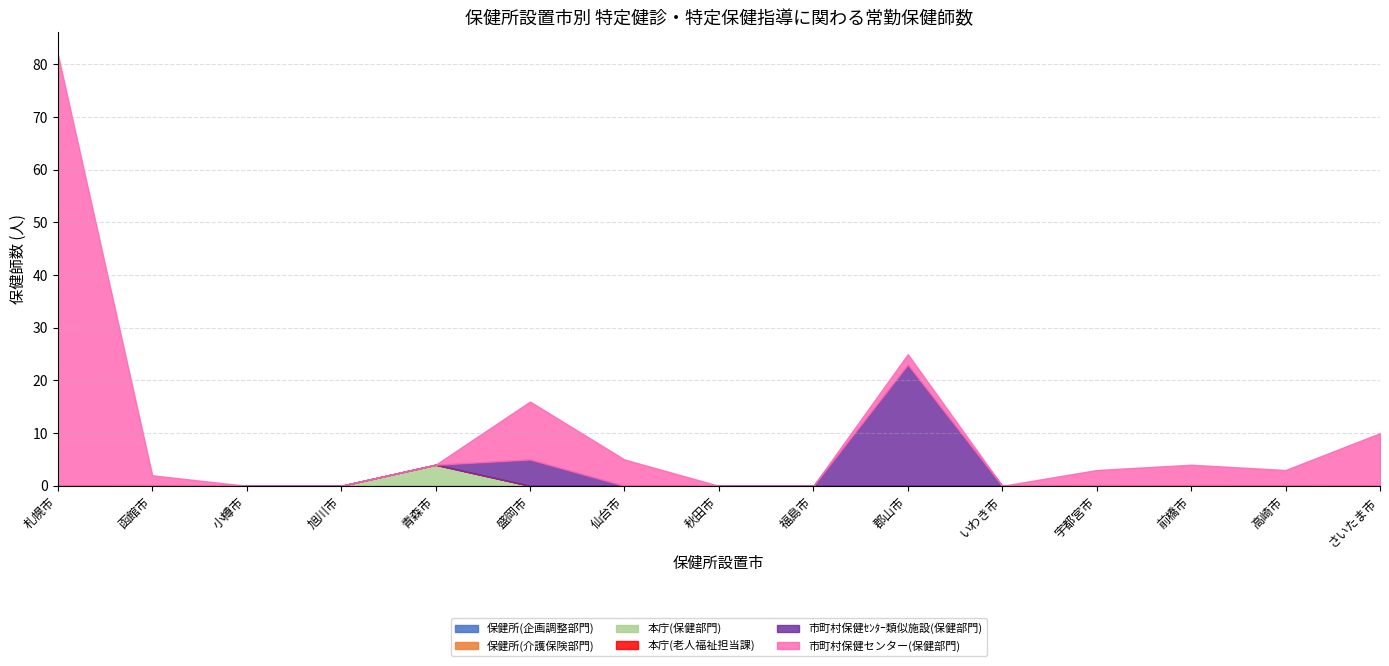

True or false: 保健所(介護保険部門) has a value of 0 at 高崎市.

True